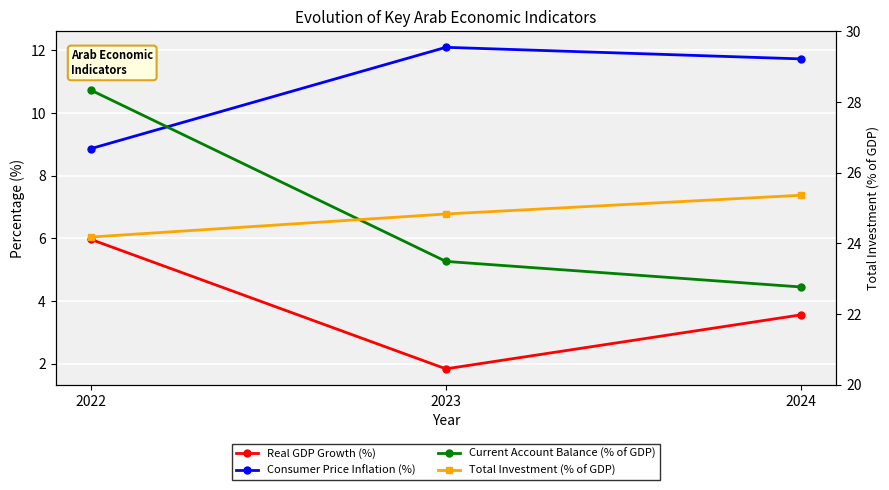

Which series has the widest spread of values?

Current Account Balance (% of GDP)